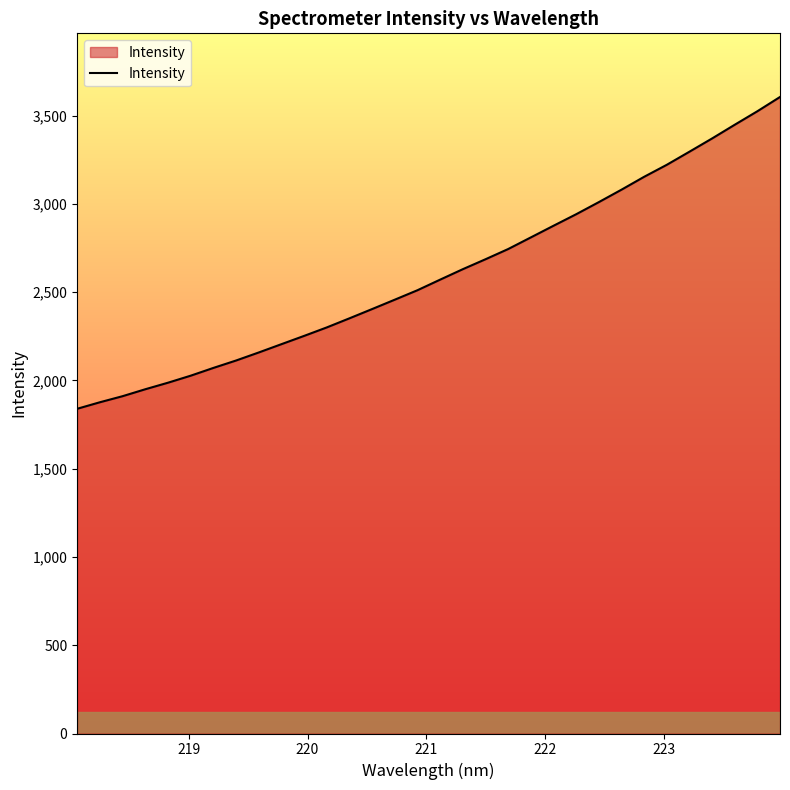

What is the greatest value displayed?

3606.1